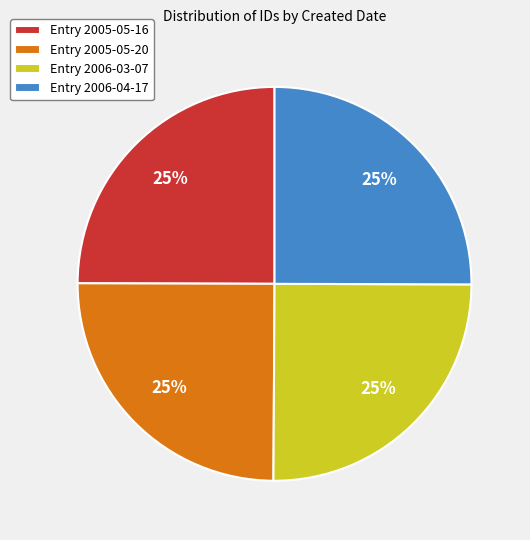

Does Entry 2006-03-07 account for over 50% of the chart?

No